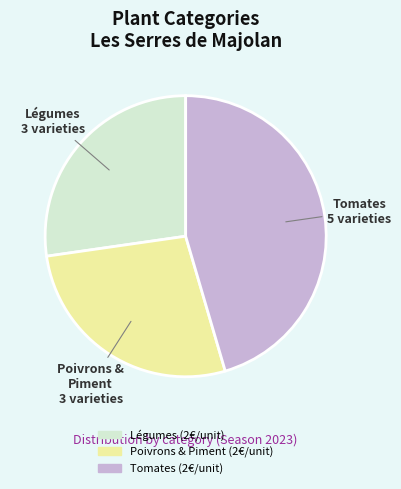

Is there a majority slice in this chart?

No